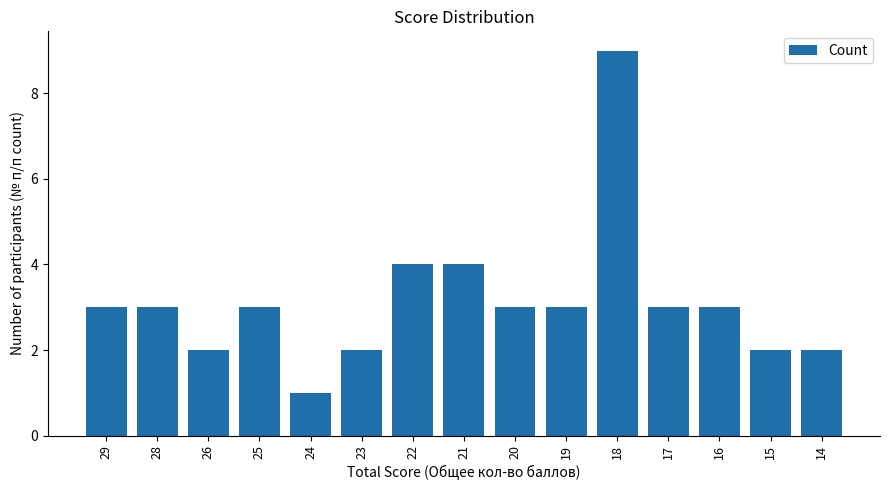

What is the smallest value displayed?

1